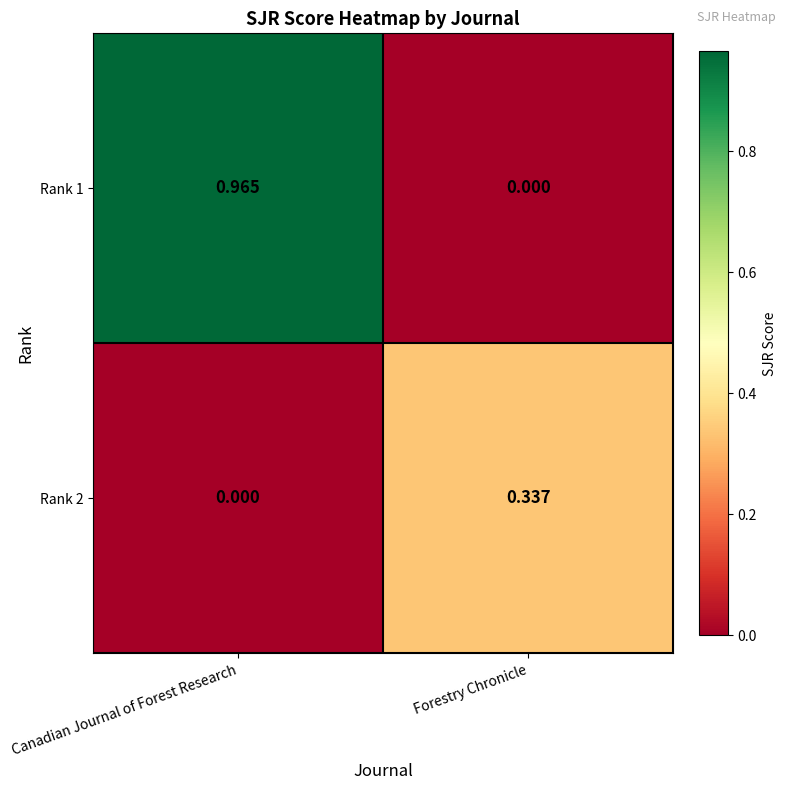

Rank the series by their maximum value, from lowest to highest.

Rank 2, Rank 1